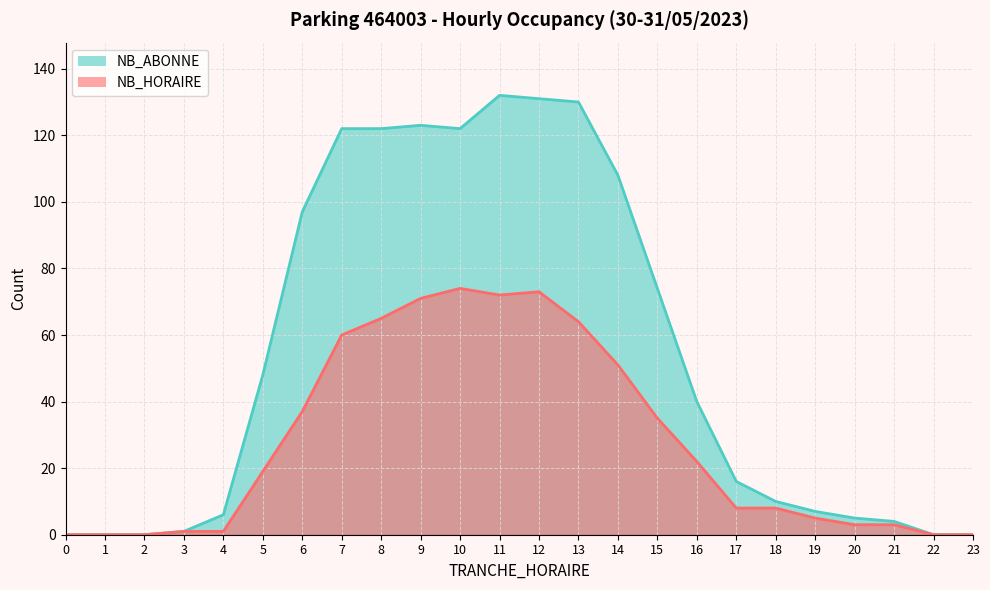

How many positive values does the NB_ABONNE series have?

19